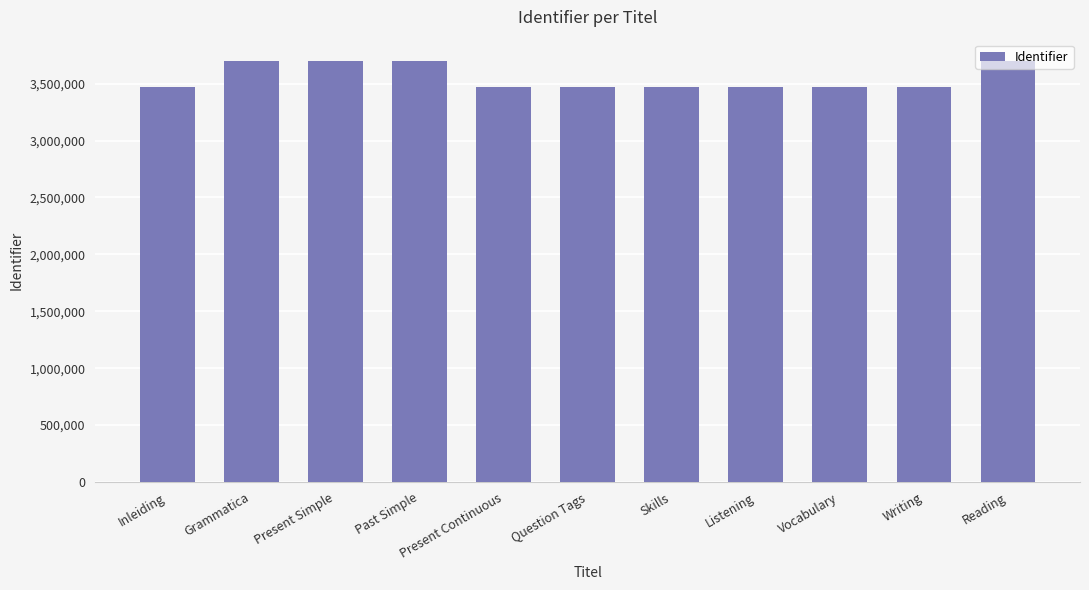

How many bars are there in total?

11